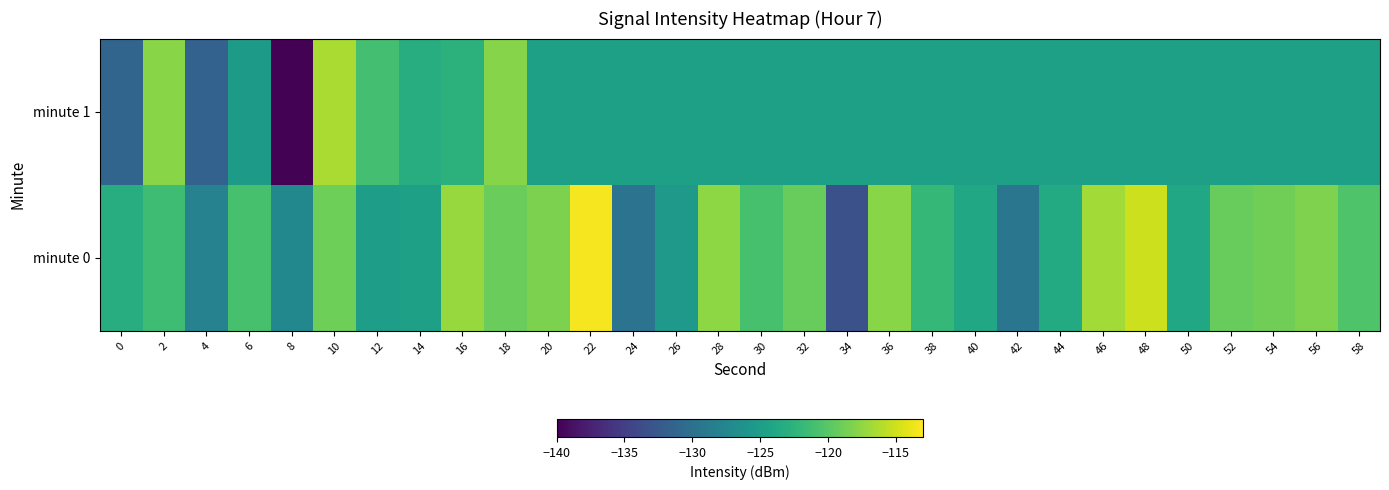

How many distinct data groups are displayed?

2